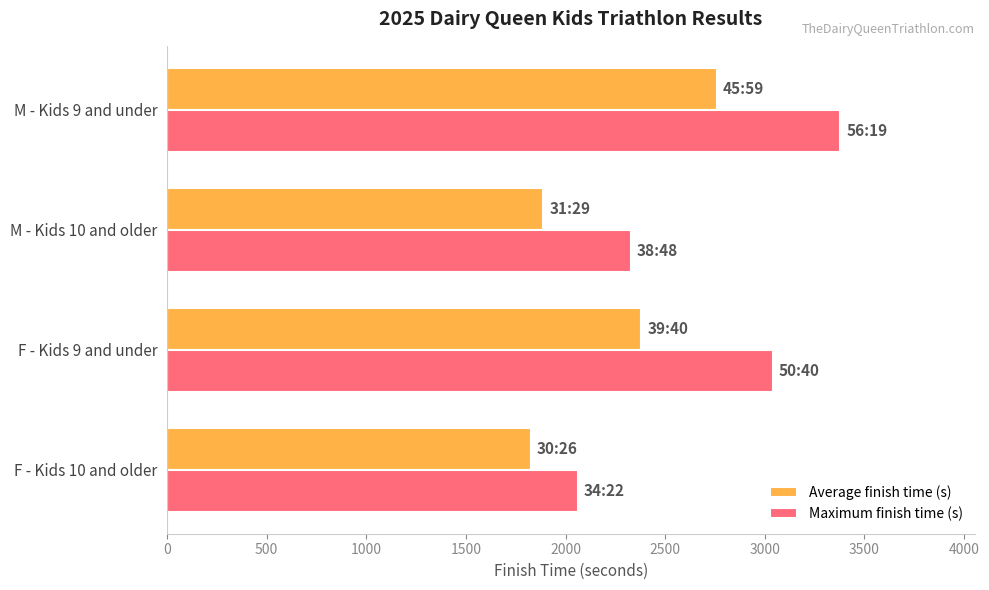

What is the approximate value of Maximum finish time (s) at F - Kids 10 and older?

2062.0